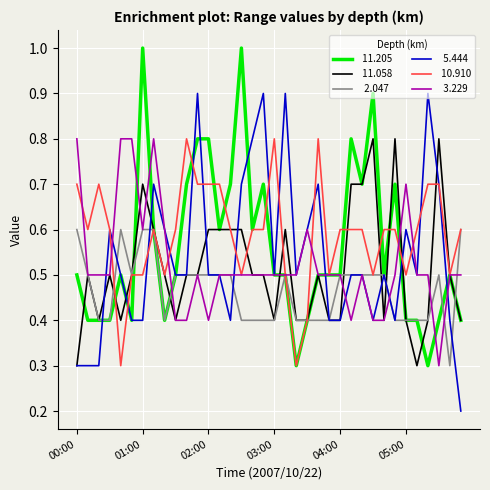

What is the greatest value displayed?

1.0